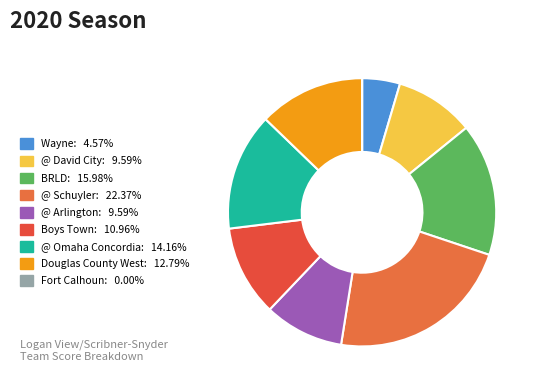

Is the sum of @ Arlington and Douglas County West greater than half?

No